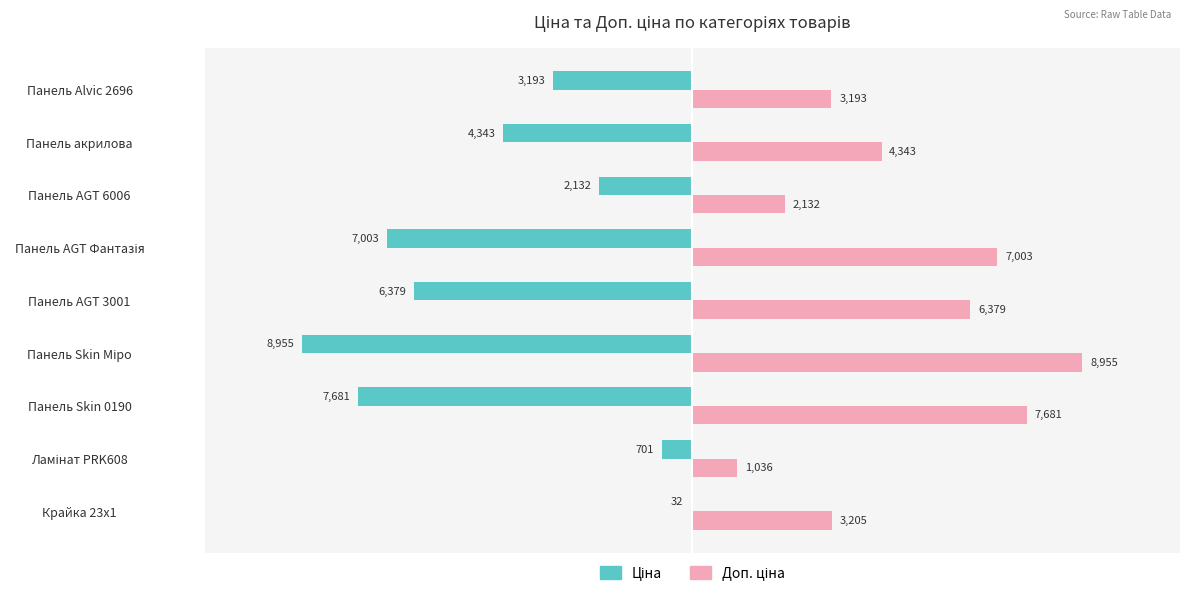

At which category is the sum across all series the highest?

Крайка 23x1